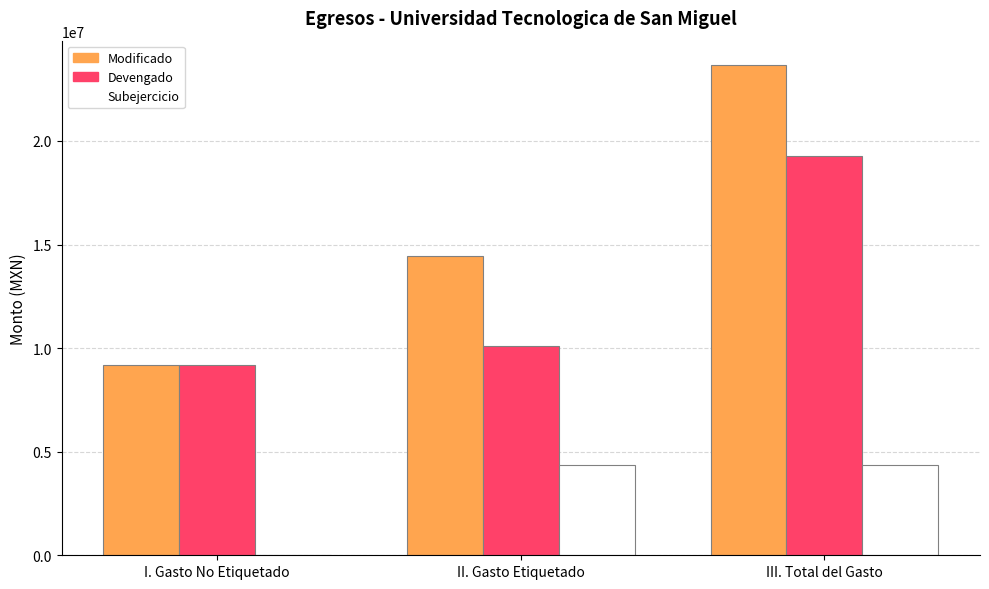

The value of Modificado at III. Total del Gasto is 23658431.0. True or false?

True